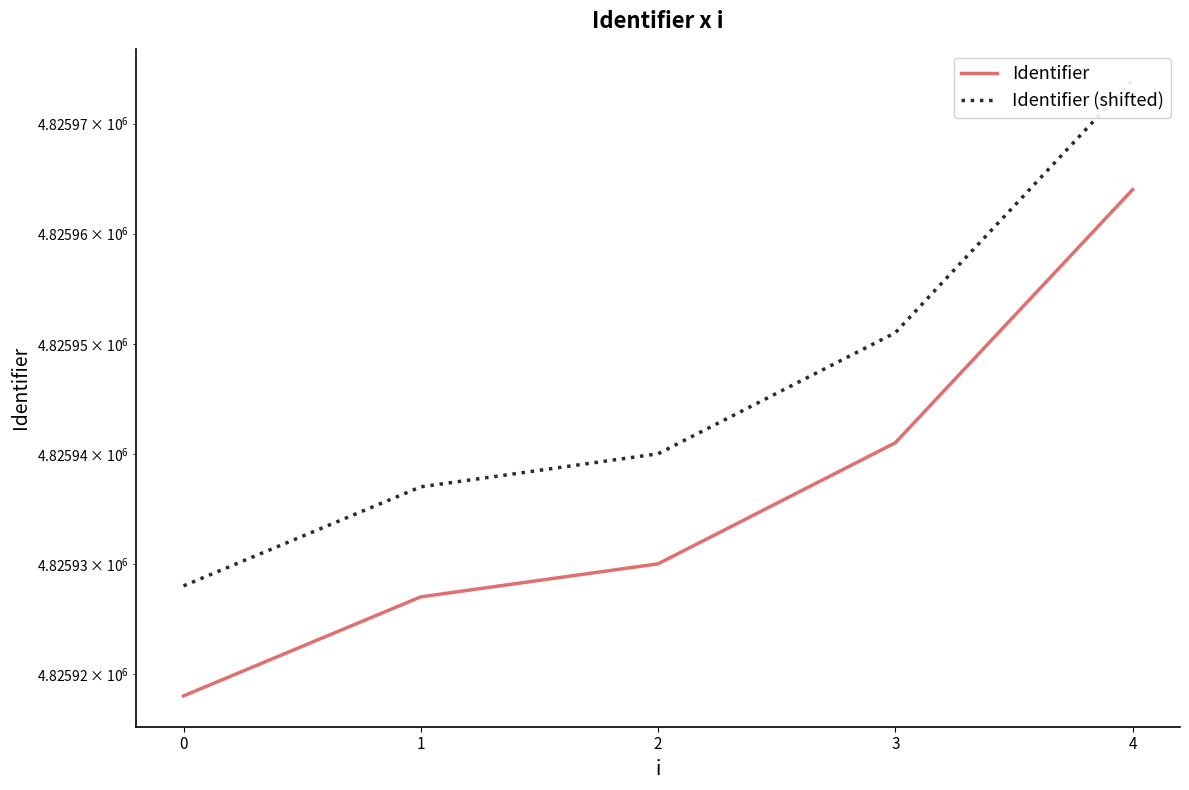

Is the value of Identifier at 4 greater than the value of Identifier (shifted) at 1?

Yes